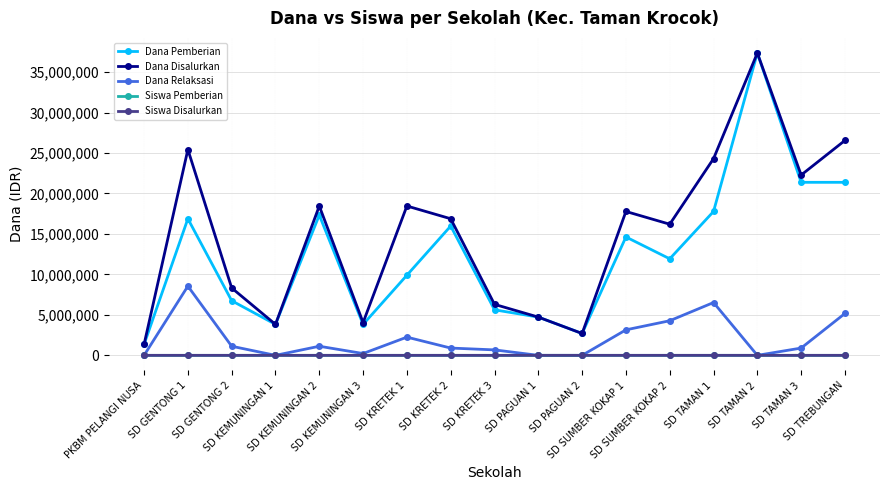

At which category is the sum across all series the highest?

SD TAMAN 2